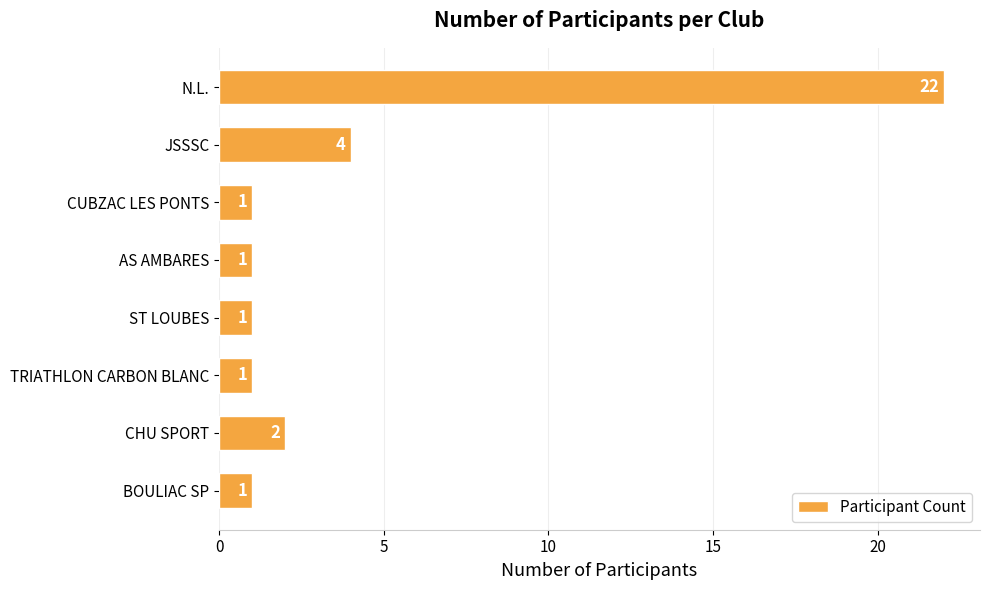

At which label is the value closest to 11?

JSSSC